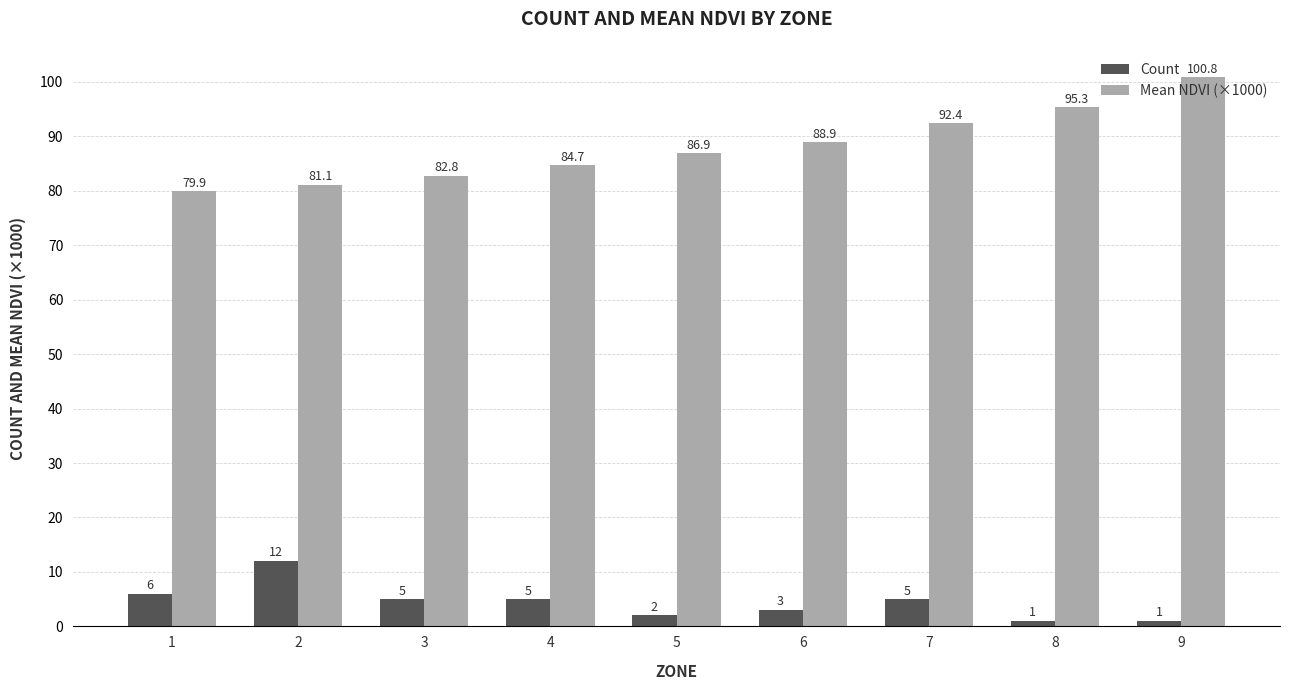

How many series are shown in this chart?

2